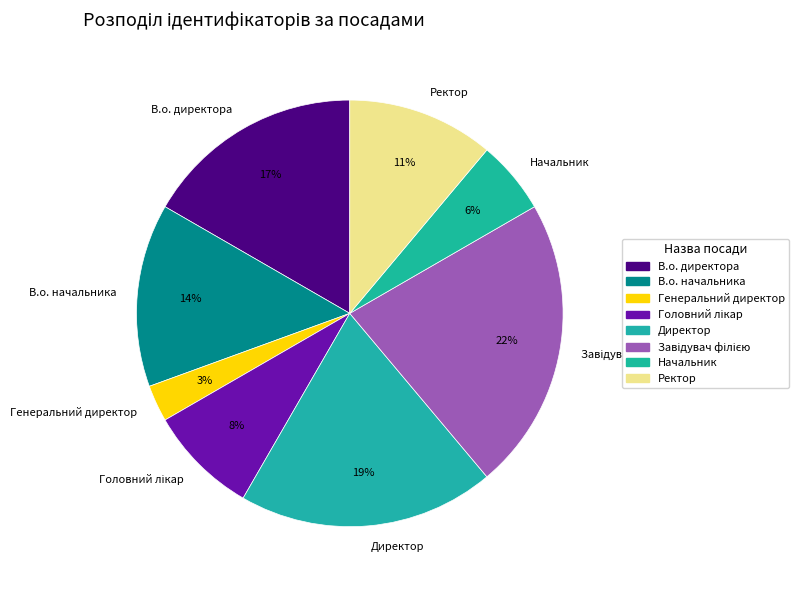

Combined, do Директор and Генеральний директор account for over 50%?

No